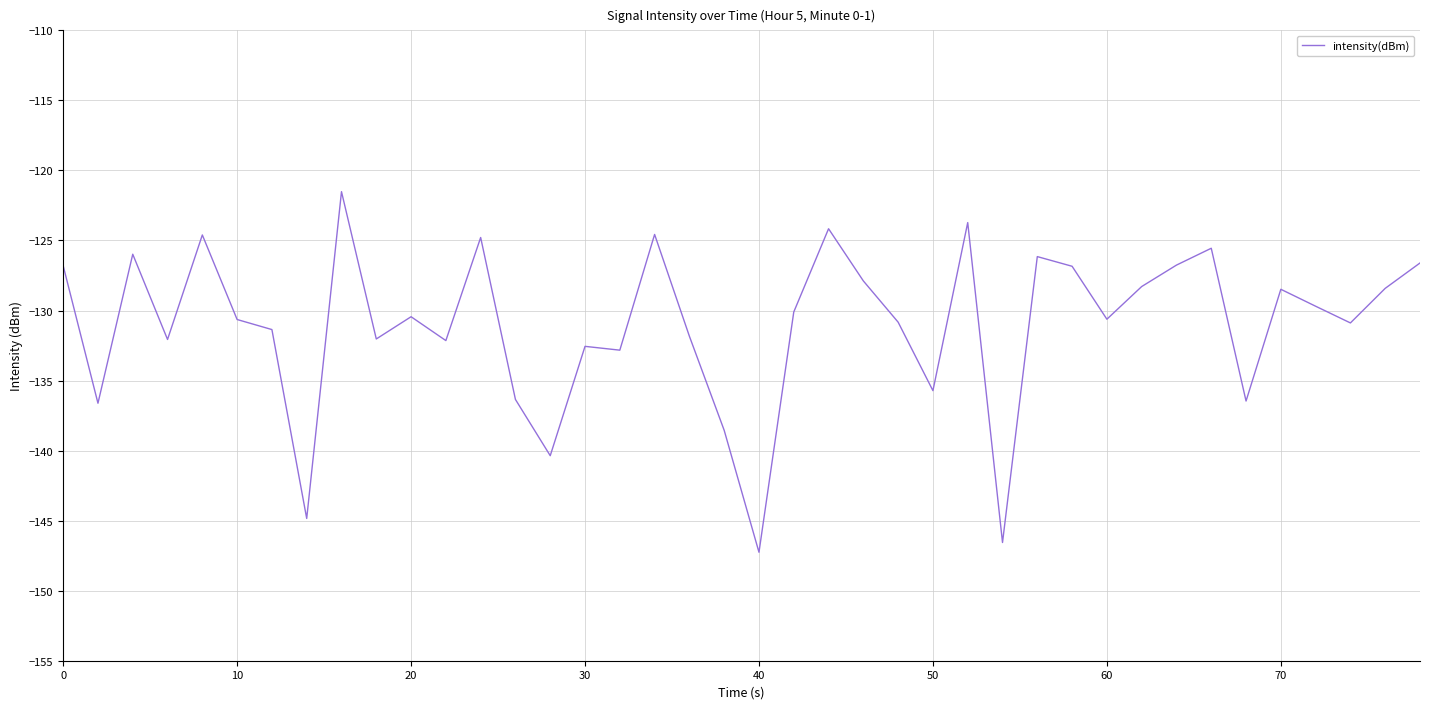

What is the maximum value shown in the chart?

-121.5